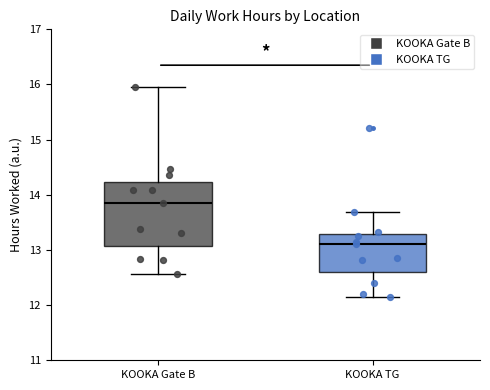

Where does the lower whisker of the box for KOOKA Gate B end on the y-axis? The values are not printed on the chart, so give them approximately, as read against the axis.

12.6